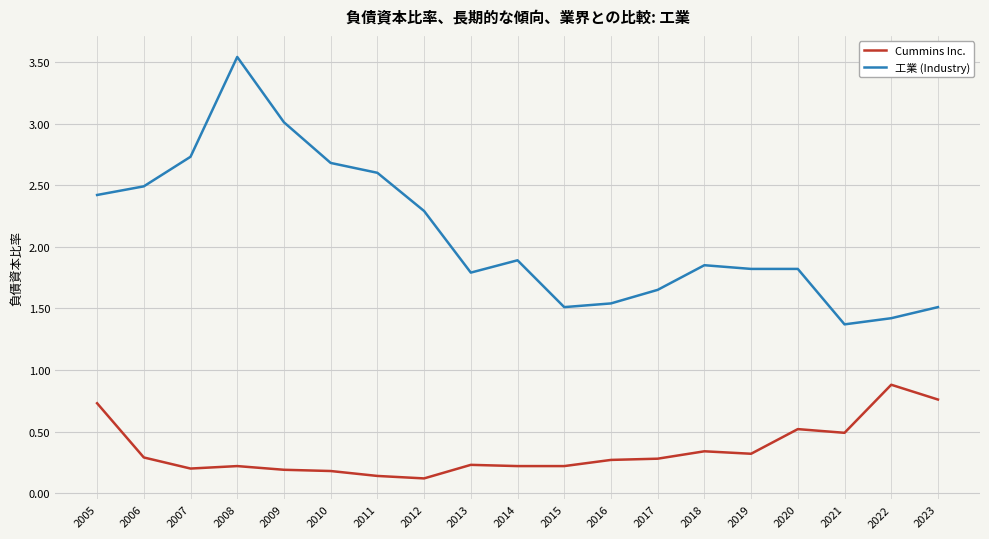

The value of Cummins Inc. at 2014 is 0.2. True or false?

True